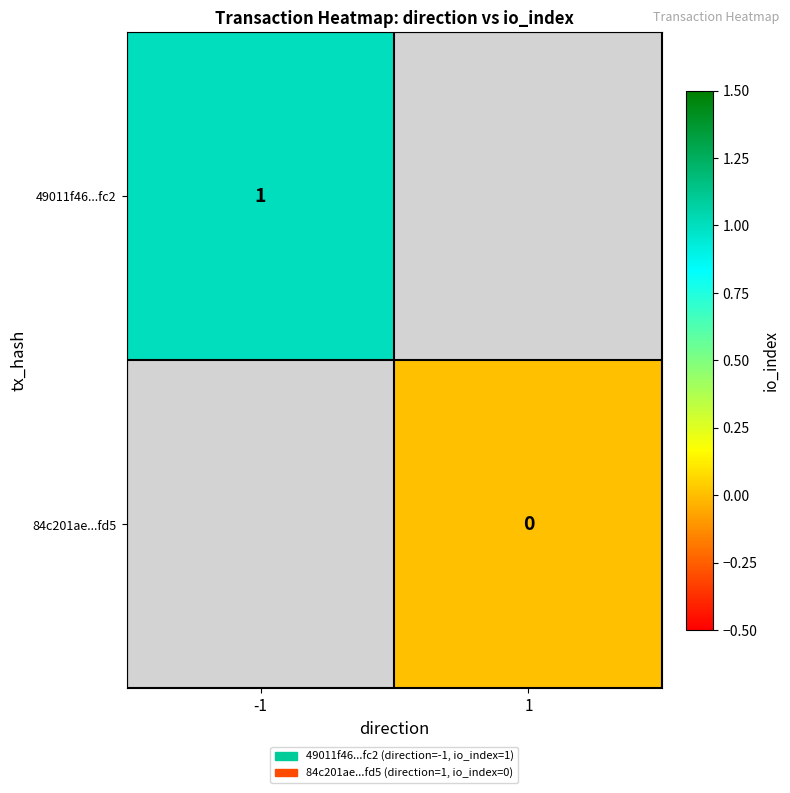

The value of 49011f46...fc2 at -1 is 1. True or false?

True